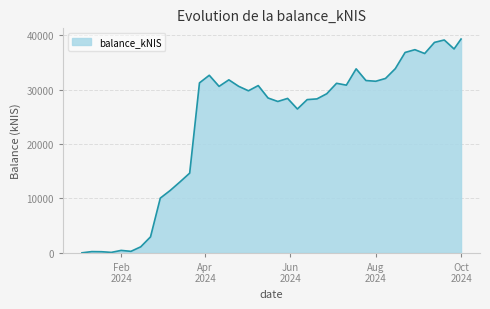

Count the number of categories in the chart.

40